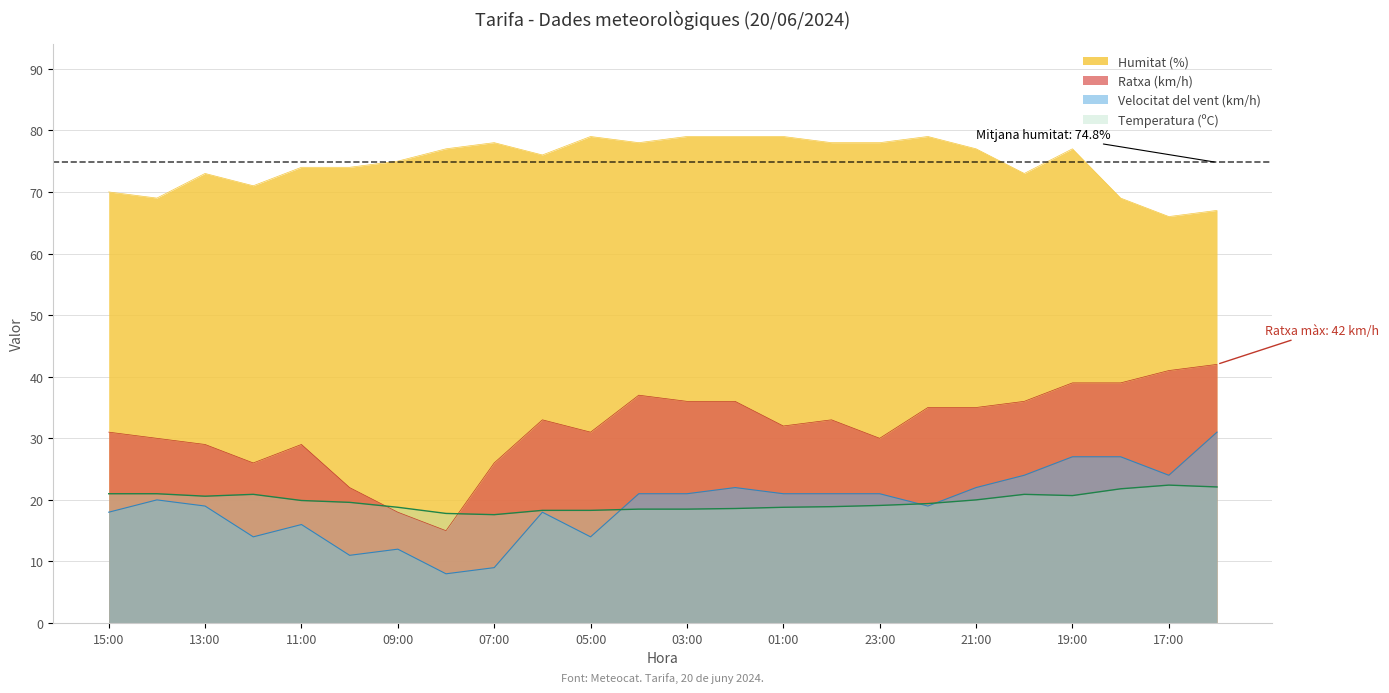

What are all the series names shown in the legend?

Humitat (%), Ratxa (km/h), Velocitat del vent (km/h), Temperatura (ºC)